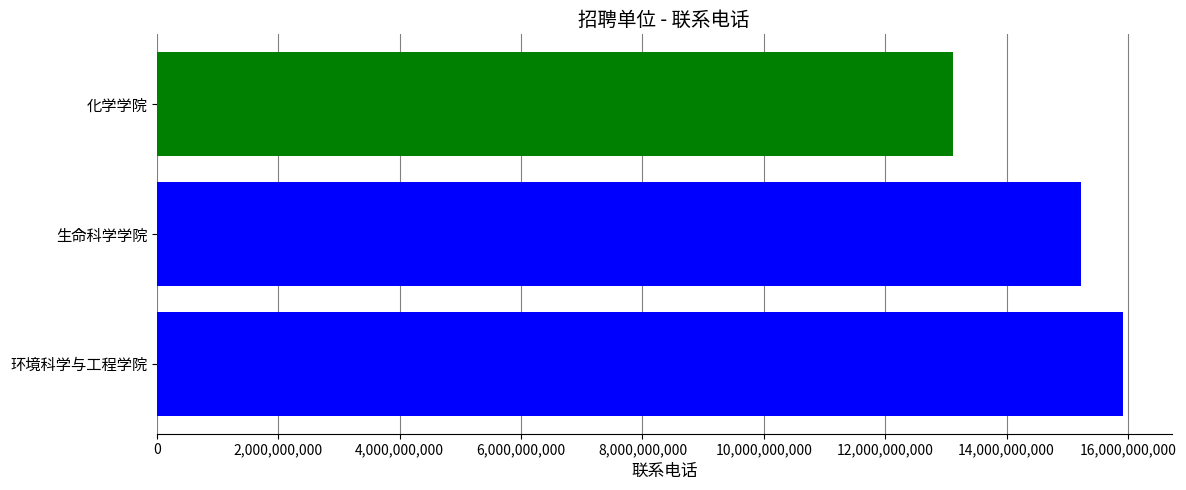

Count the number of data series in this chart.

1